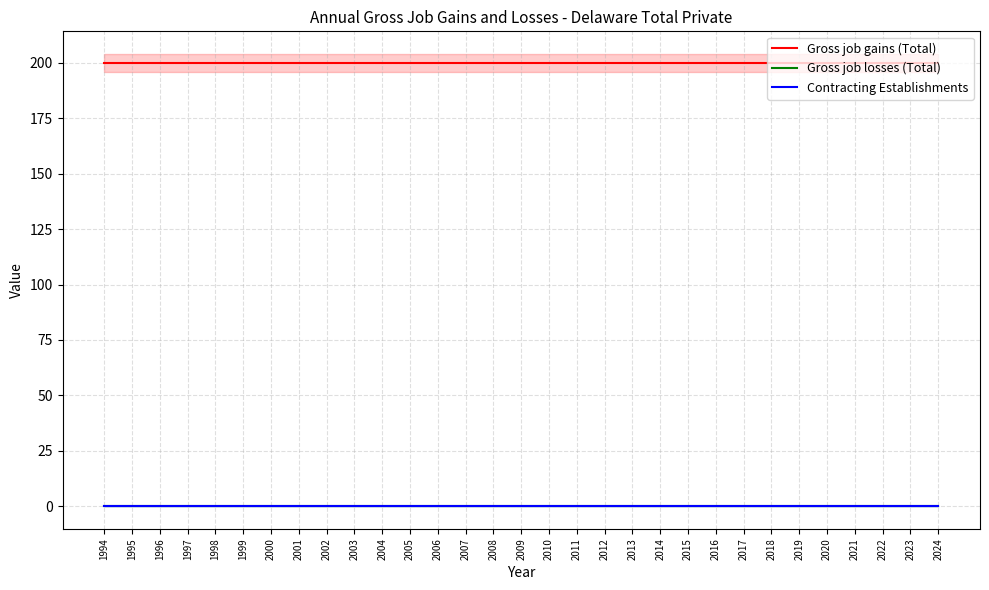

True or false: Contracting Establishments and Gross job losses (Total) cross at least once.

False